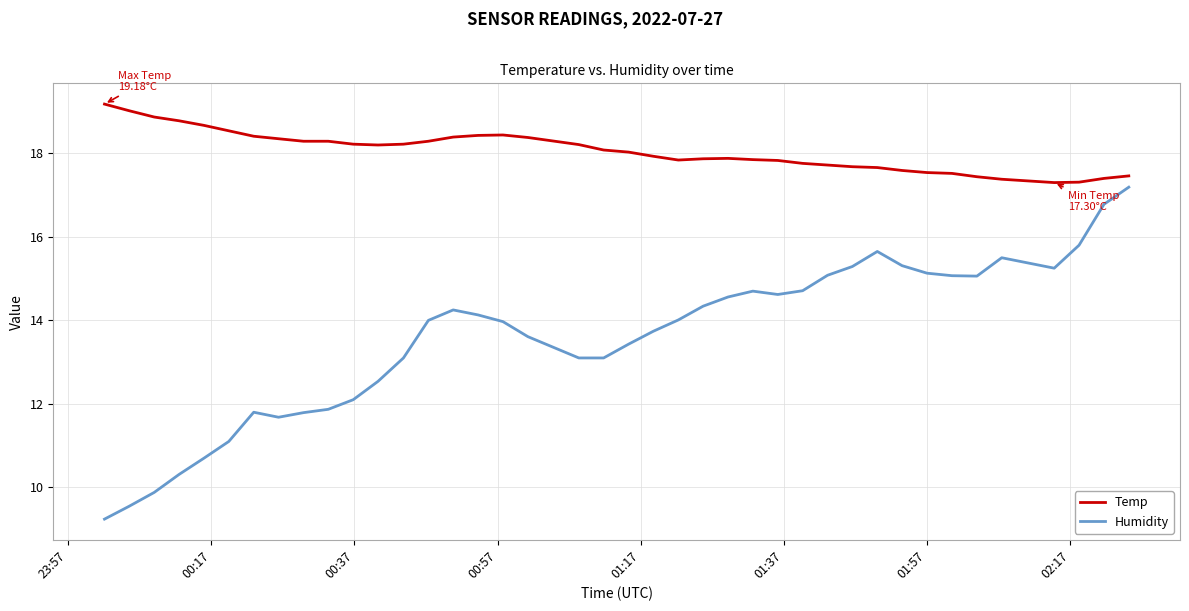

What is the minimum value shown in the chart?

9.2